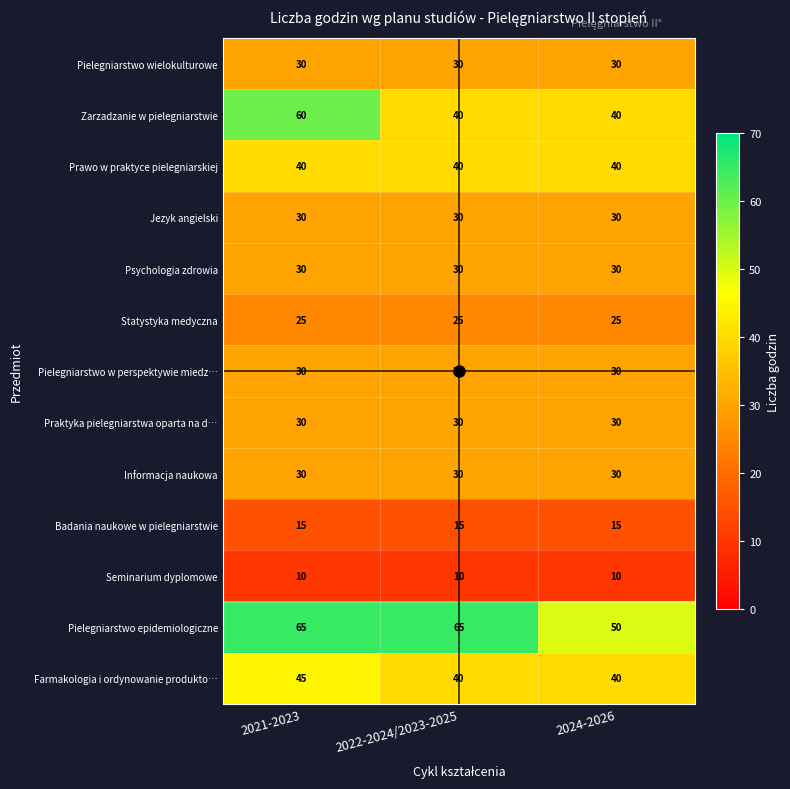

What is the maximum value for Badania naukowe w pielegniarstwie?

15